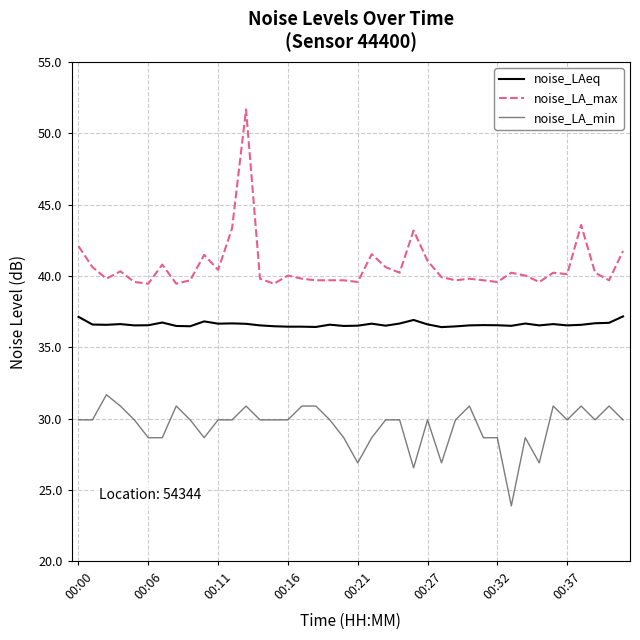

What are all the series names shown in the legend?

noise_LAeq, noise_LA_max, noise_LA_min